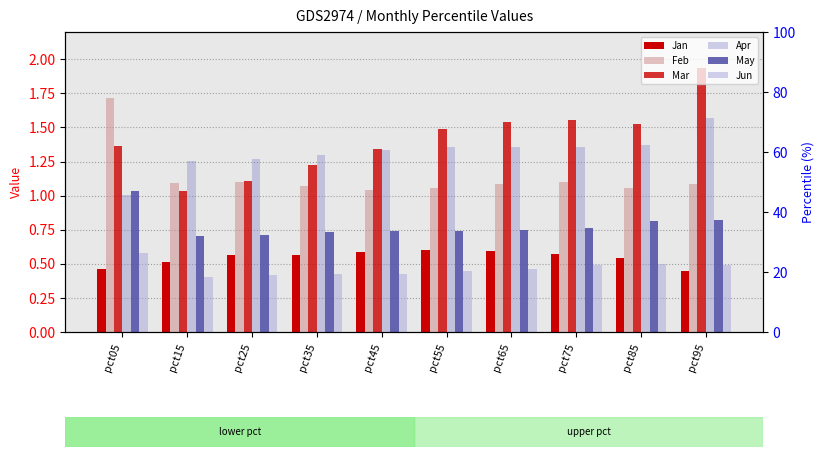

How many groups of bars are there?

10